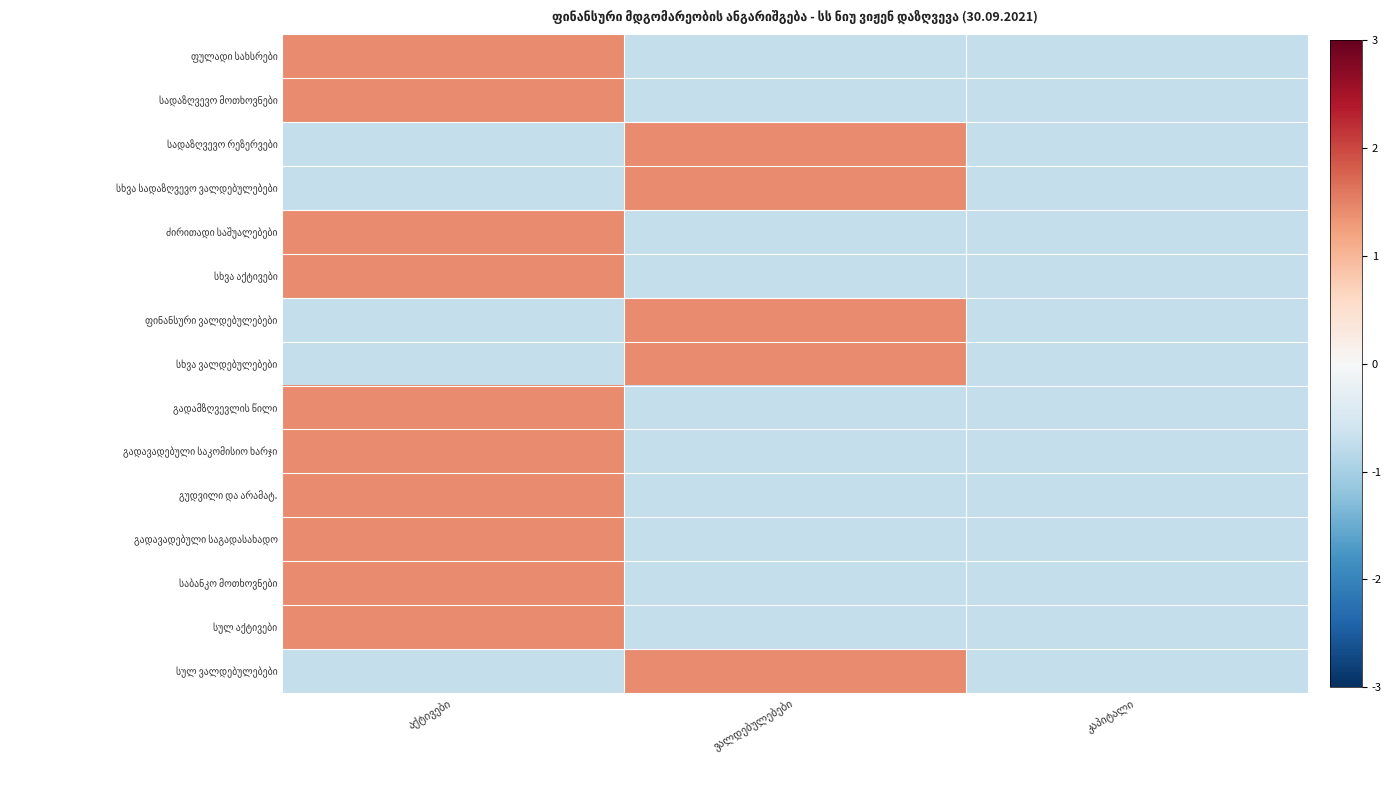

How many categories are shown in the chart?

3